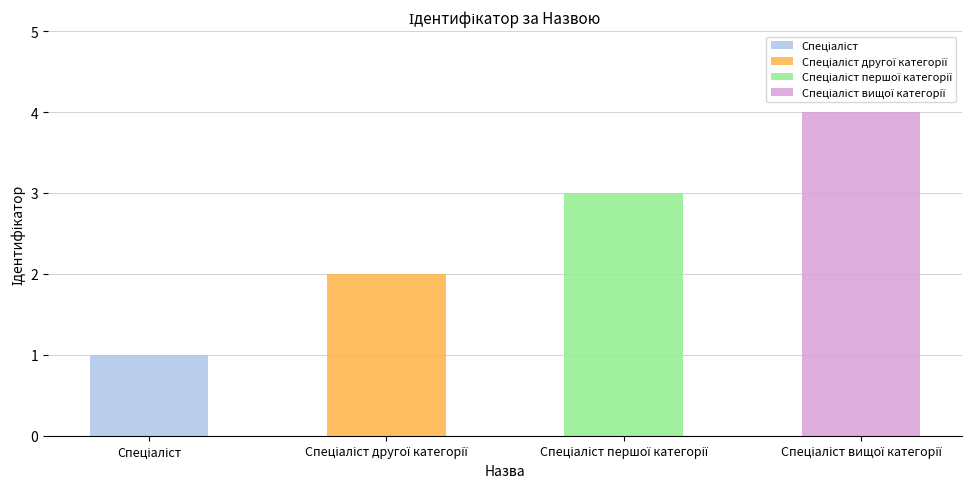

What is the change in value from Спеціаліст to Спеціаліст вищої категорії?

+3